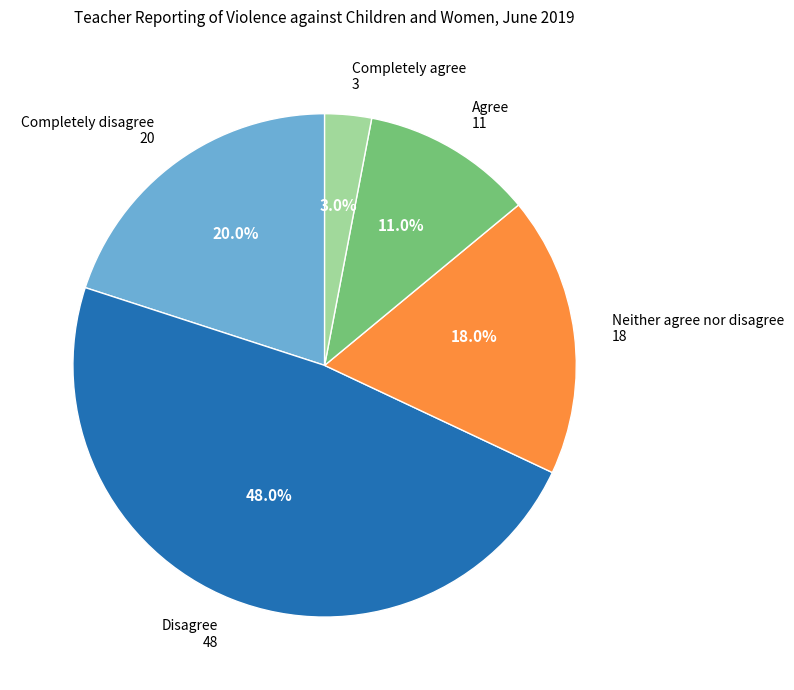

To the nearest percent, what is the average slice percentage?

20%